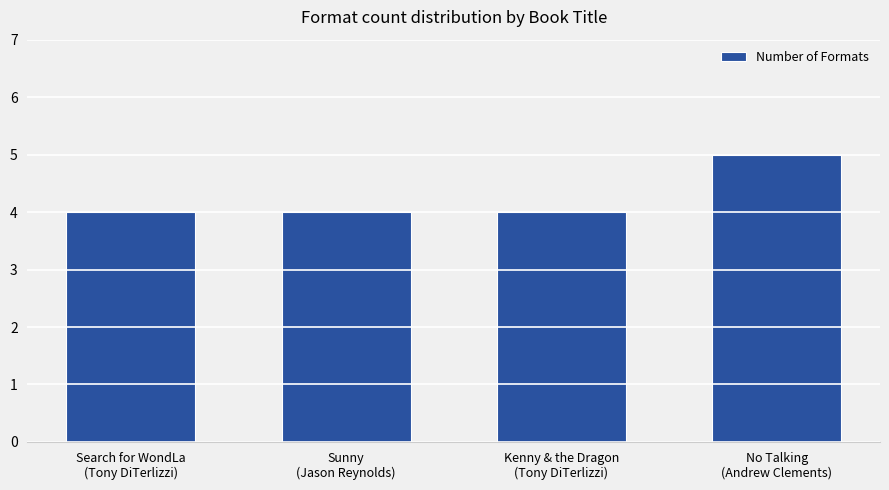

What is the label of the 3rd bar from the right?

Sunny
(Jason Reynolds)